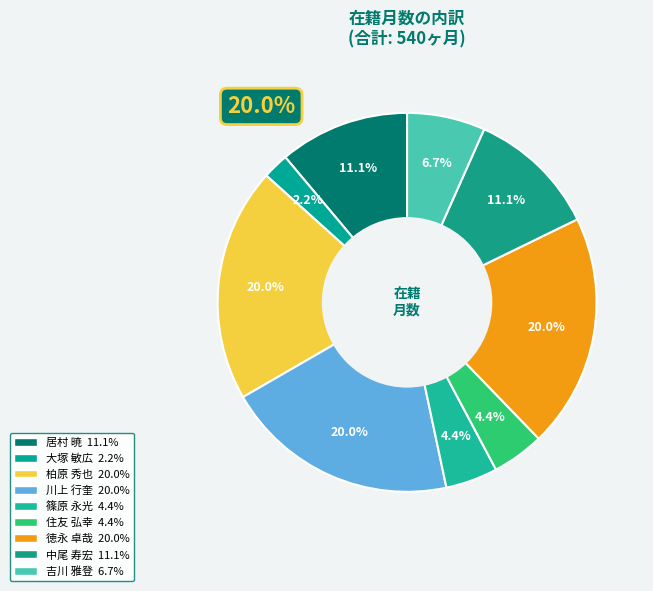

What is the smallest slice in the pie chart?

大塚 敏広